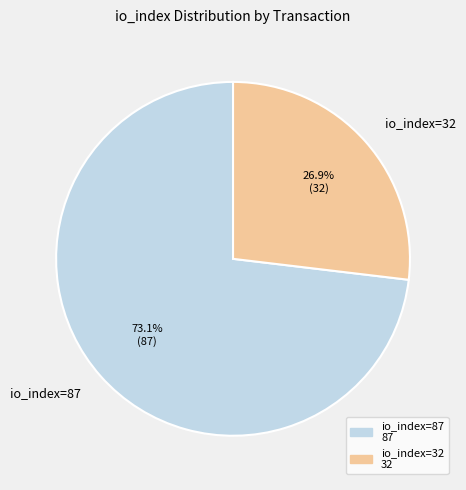

Is the sum of io_index=87 and io_index=32 greater than half?

Yes